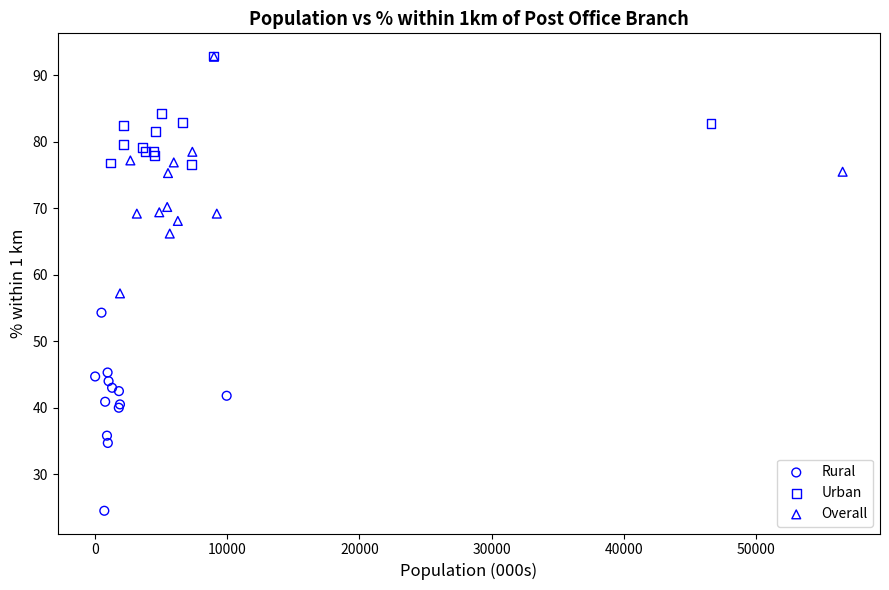

Which series has the largest Y range (max minus min)?

Overall